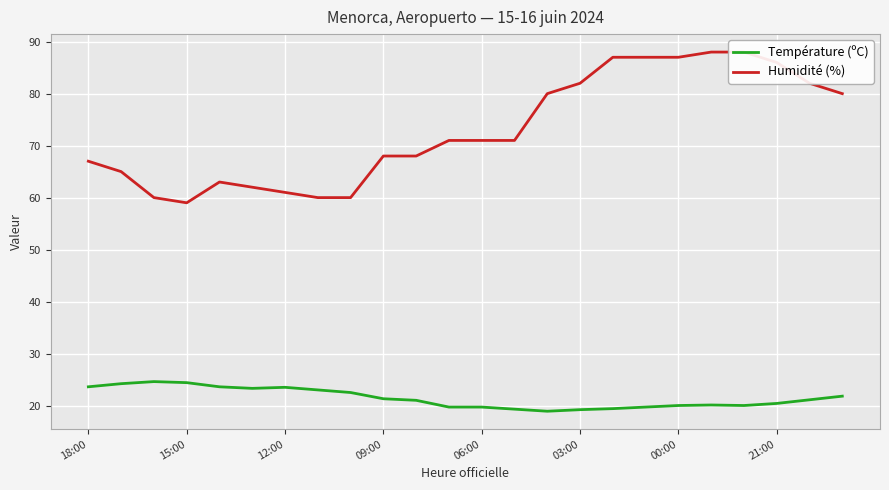

What is the minimum value shown in the chart?

18.9